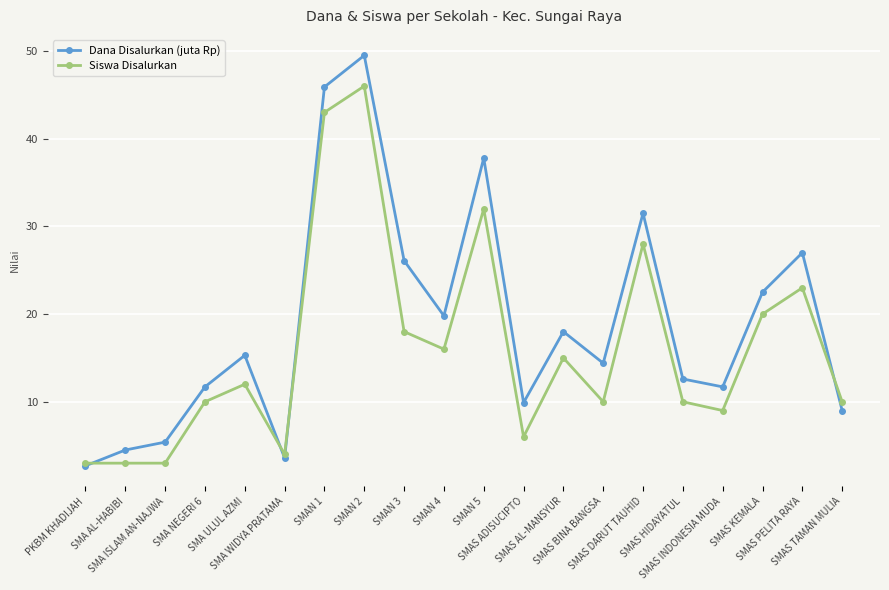

Rank the series by their average value, from highest to lowest.

Dana Disalurkan (juta Rp), Siswa Disalurkan